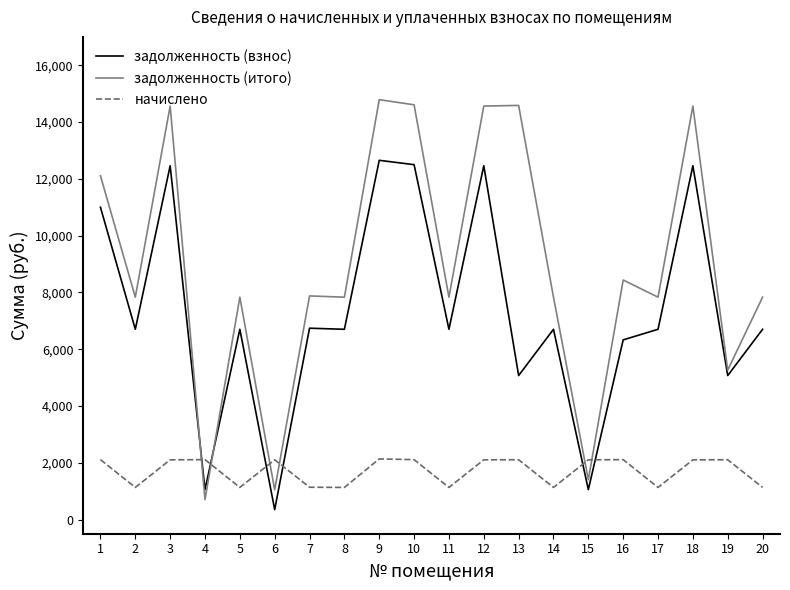

Is the value of задолженность (взнос) at 3 greater than the value of задолженность (итого) at 8?

Yes